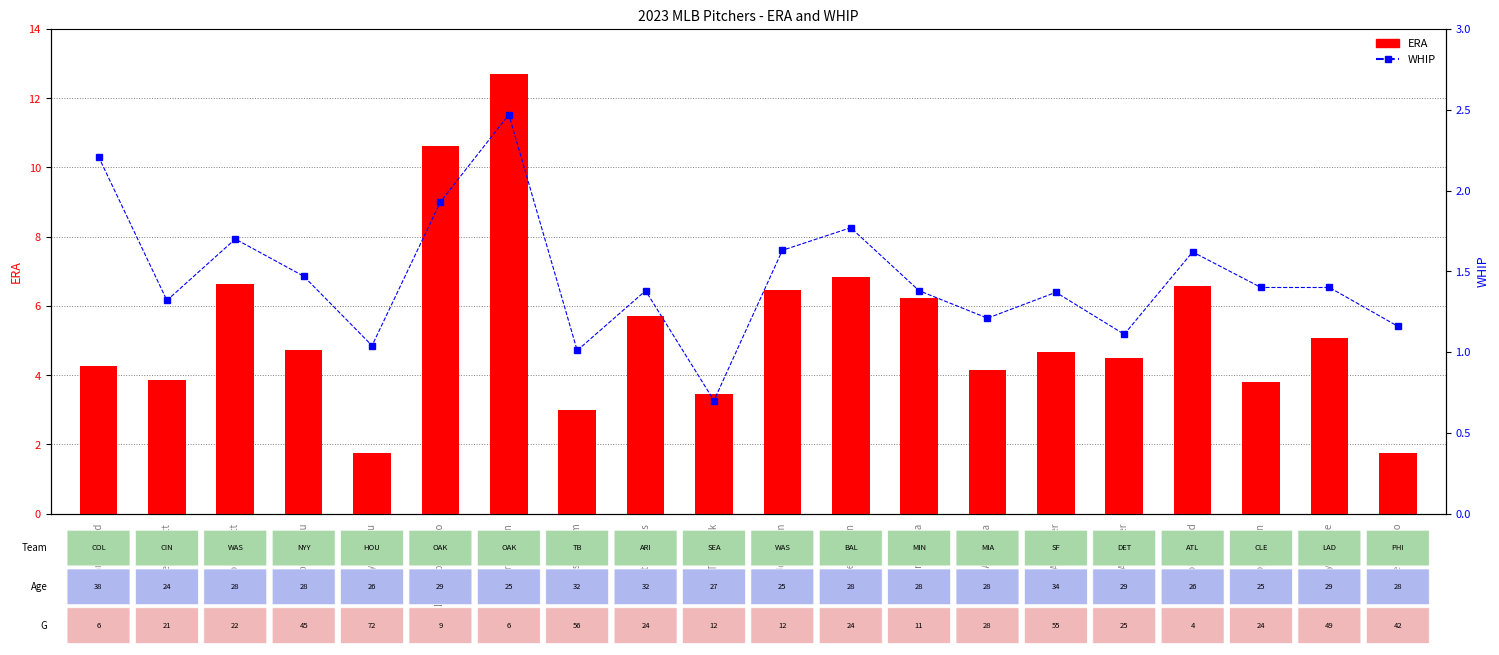

What are all the series names shown in the legend?

ERA, WHIP